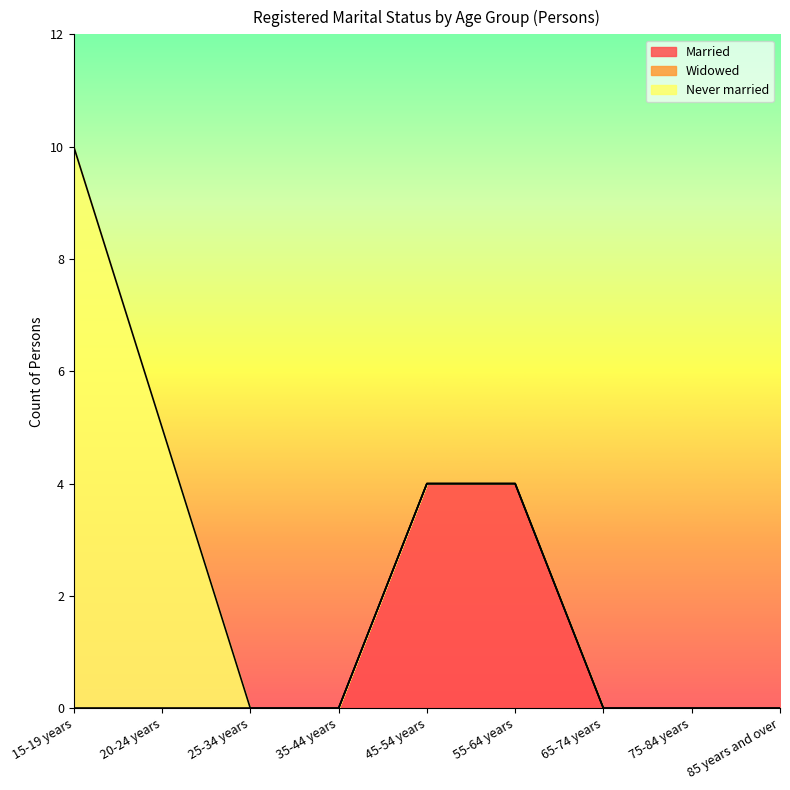

What position from the left is 15-19 years?

1